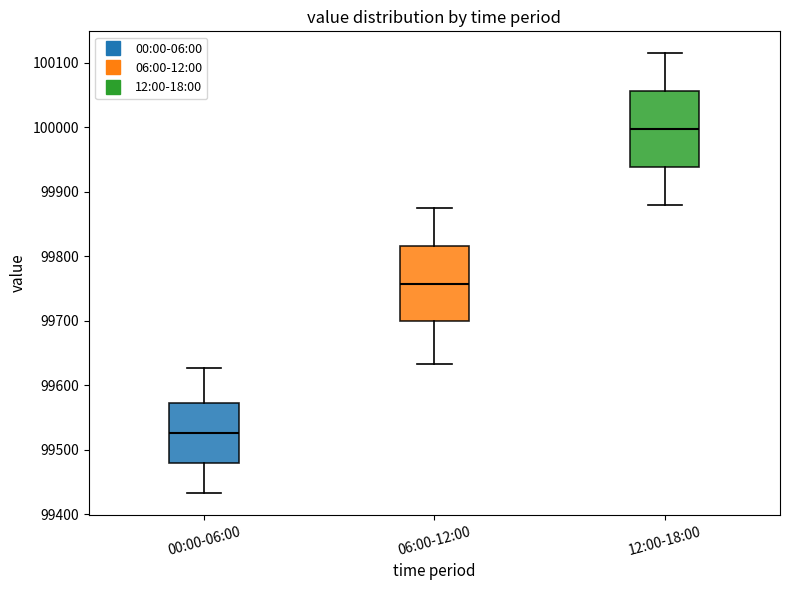

Which box has the highest median line?

12:00-18:00